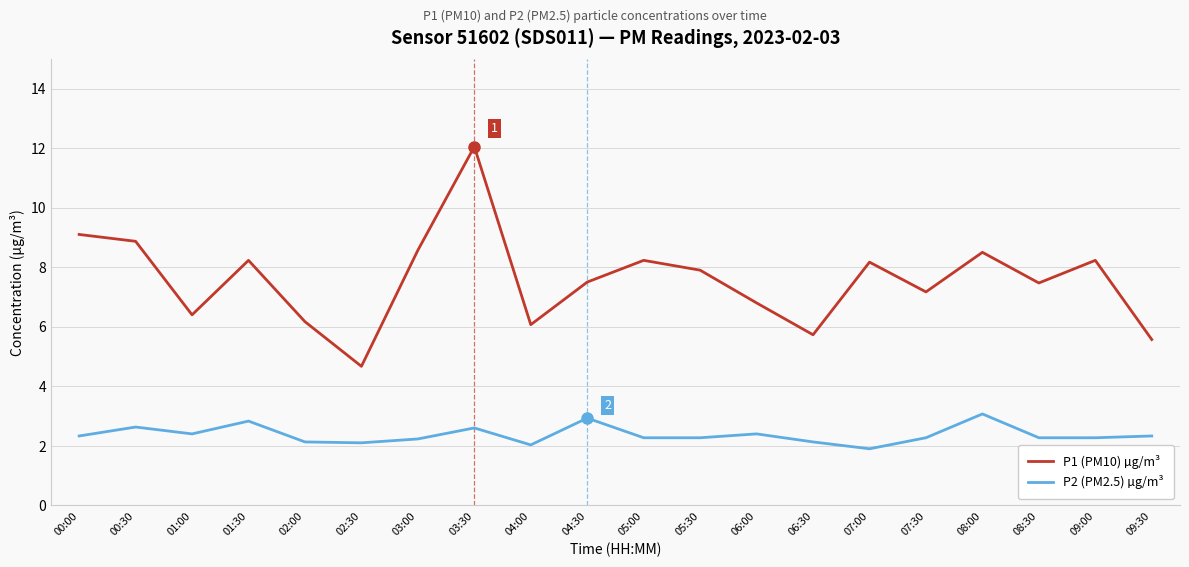

What is the difference between the highest and lowest values at 01:00?

4.0